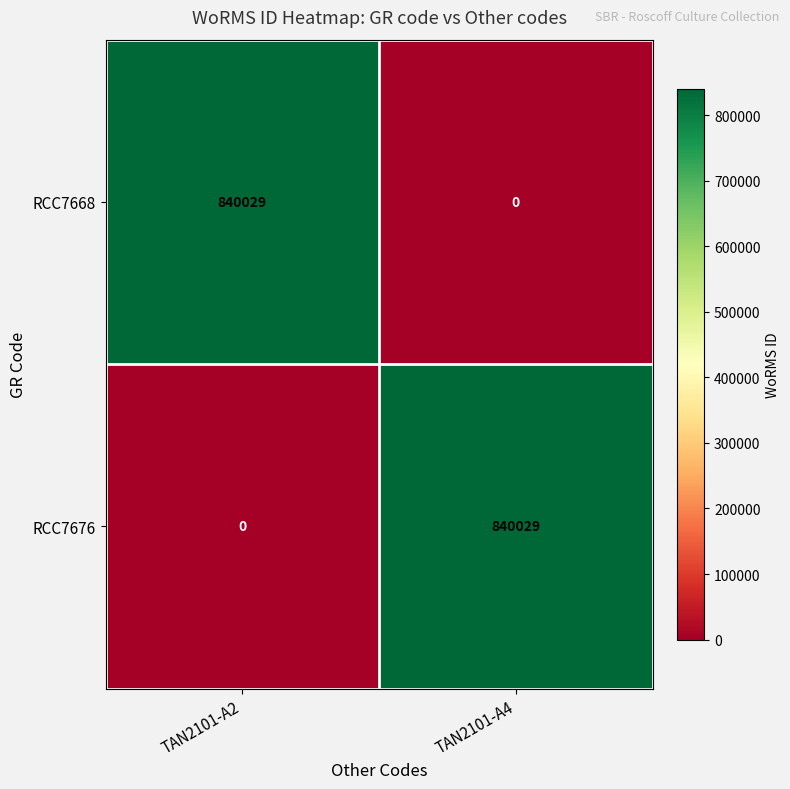

What value does the RCC7676 series have at TAN2101-A4, to the nearest 10?

840030